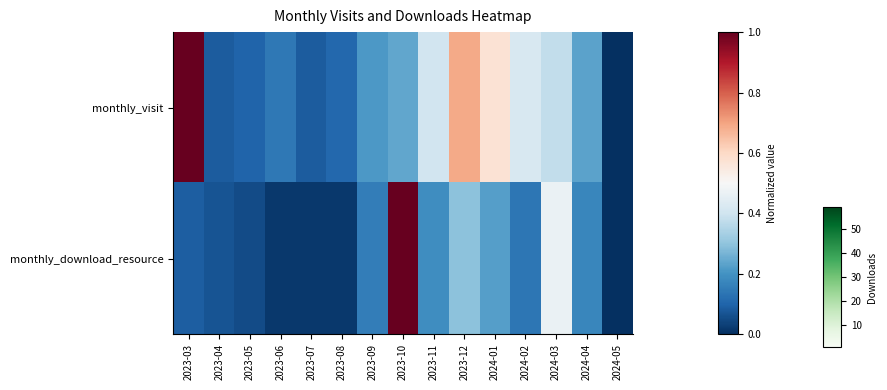

List the series in order of their peak value, highest first.

monthly_visit, monthly_download_resource